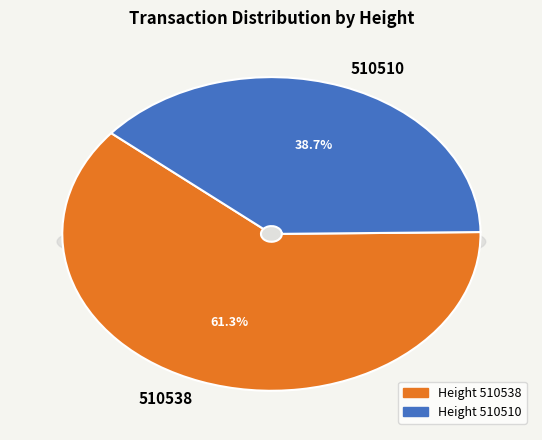

To the nearest percent, what is the difference between the largest and smallest slice percentages?

23%